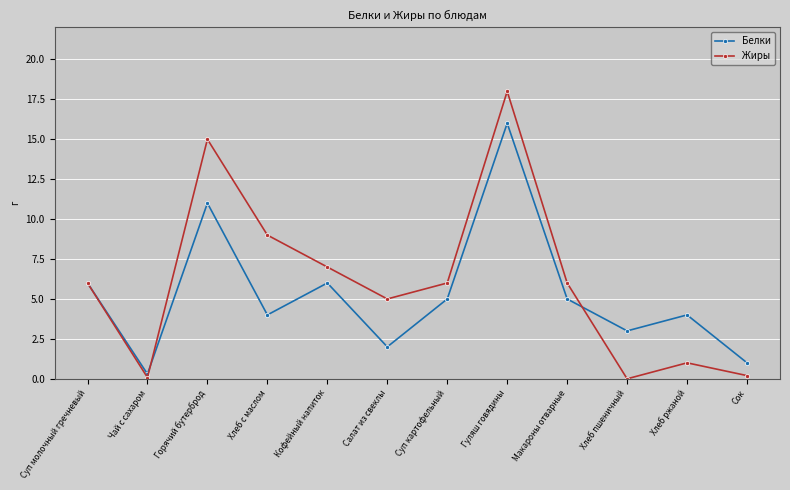

At which category is the sum across all series the highest?

Гуляш говядины